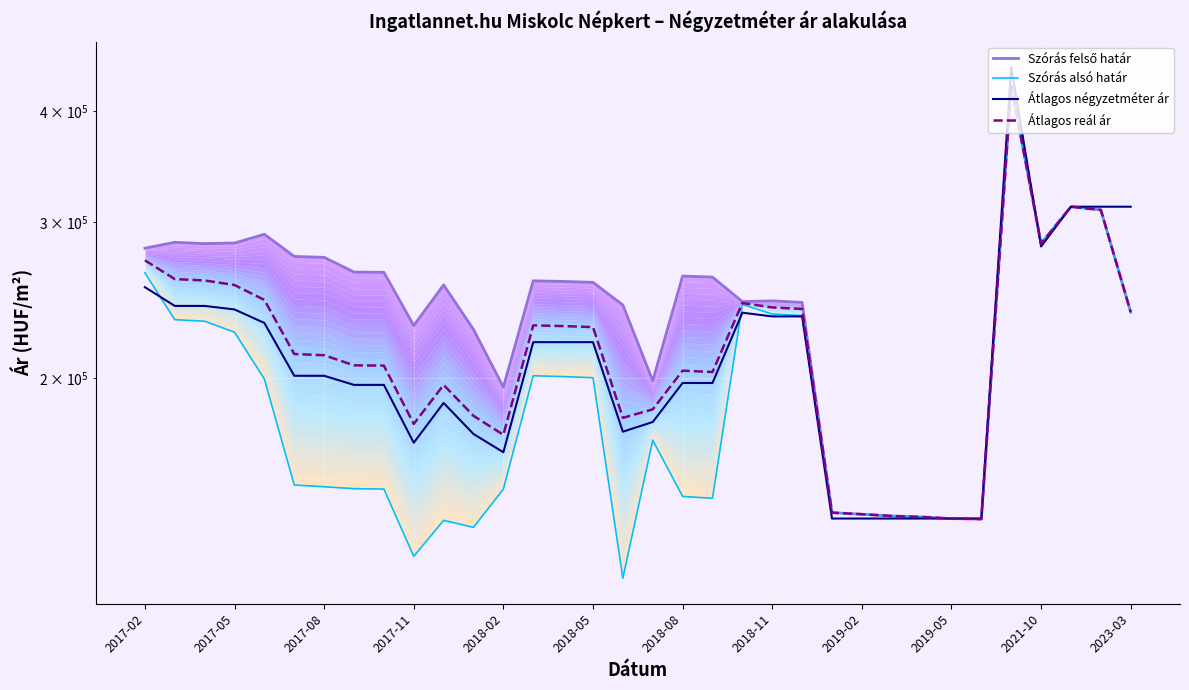

Which category has the highest value in the Szórás felső határ series?

29